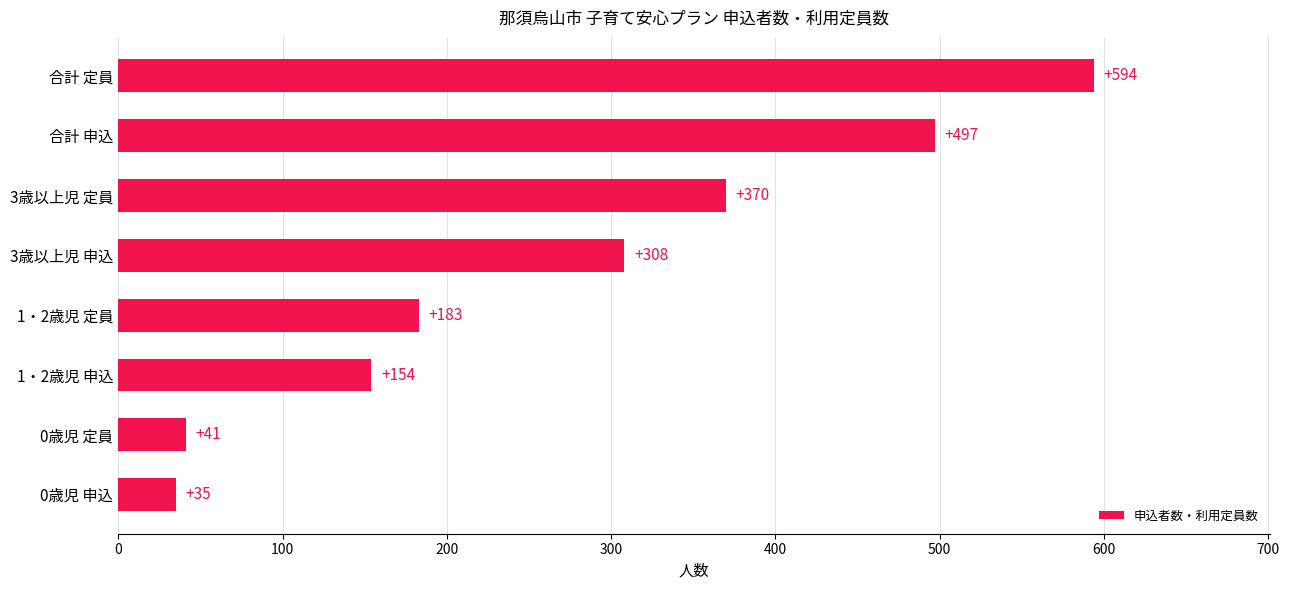

Rank the categories by value from highest to lowest.

合計 定員, 合計 申込, 3歳以上児 定員, 3歳以上児 申込, 1・2歳児 定員, 1・2歳児 申込, 0歳児 定員, 0歳児 申込